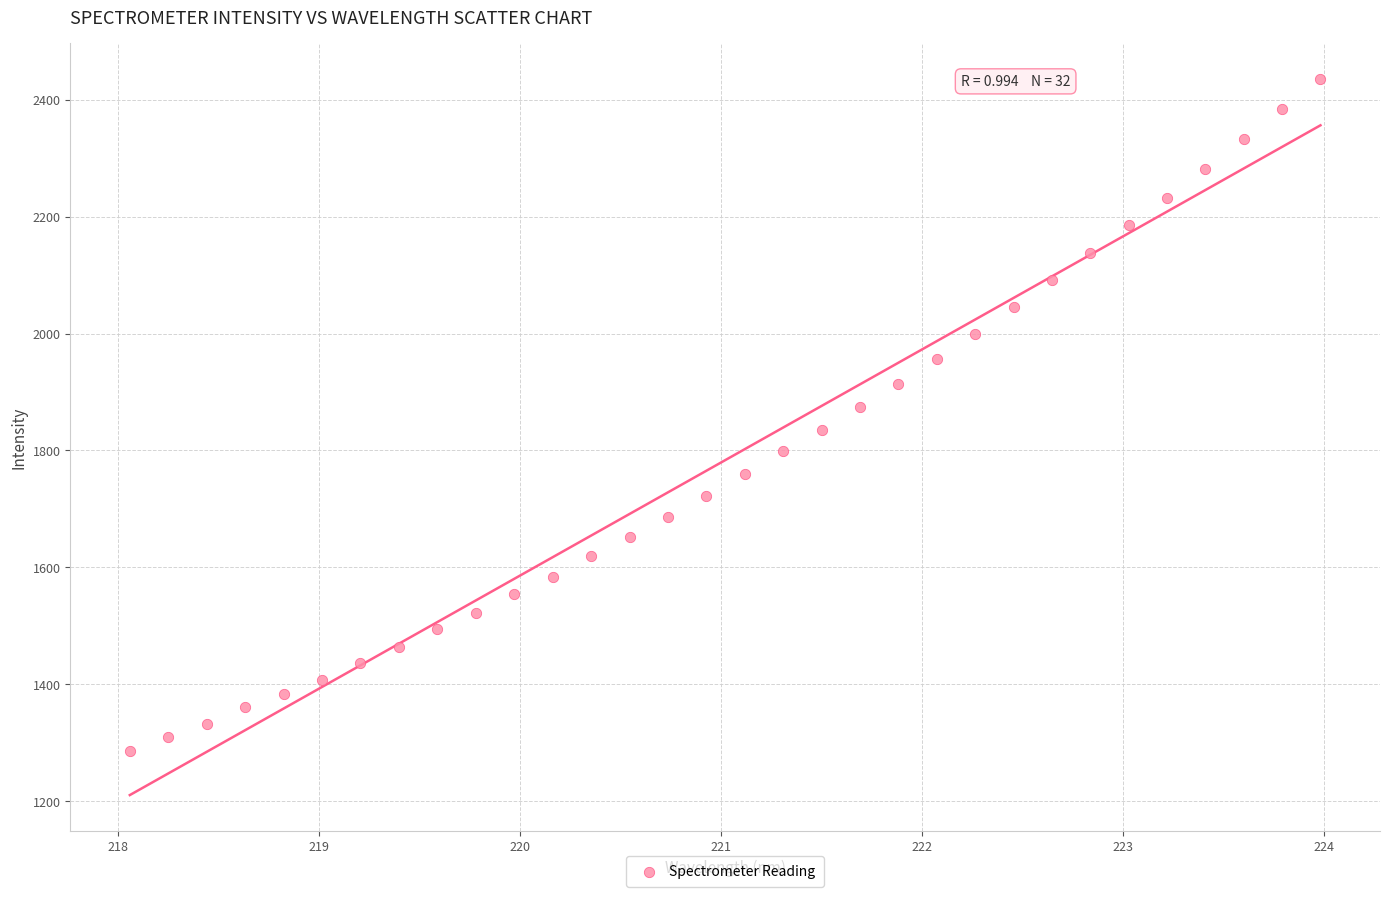

What is the range of X values (max minus min)?

5.9